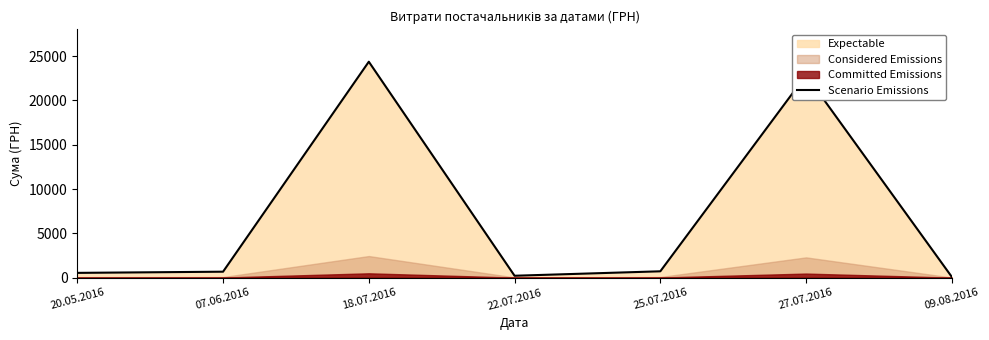

What is the change in value from 22.07.2016 to 25.07.2016?

+502.4